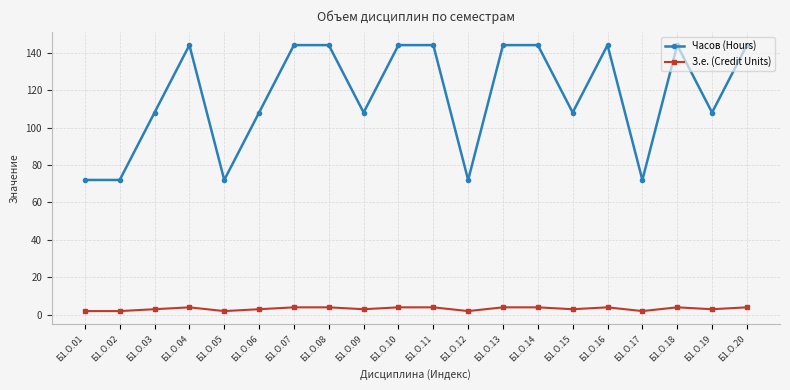

Count the Часов (Hours) values in the range 108 to 144.

15